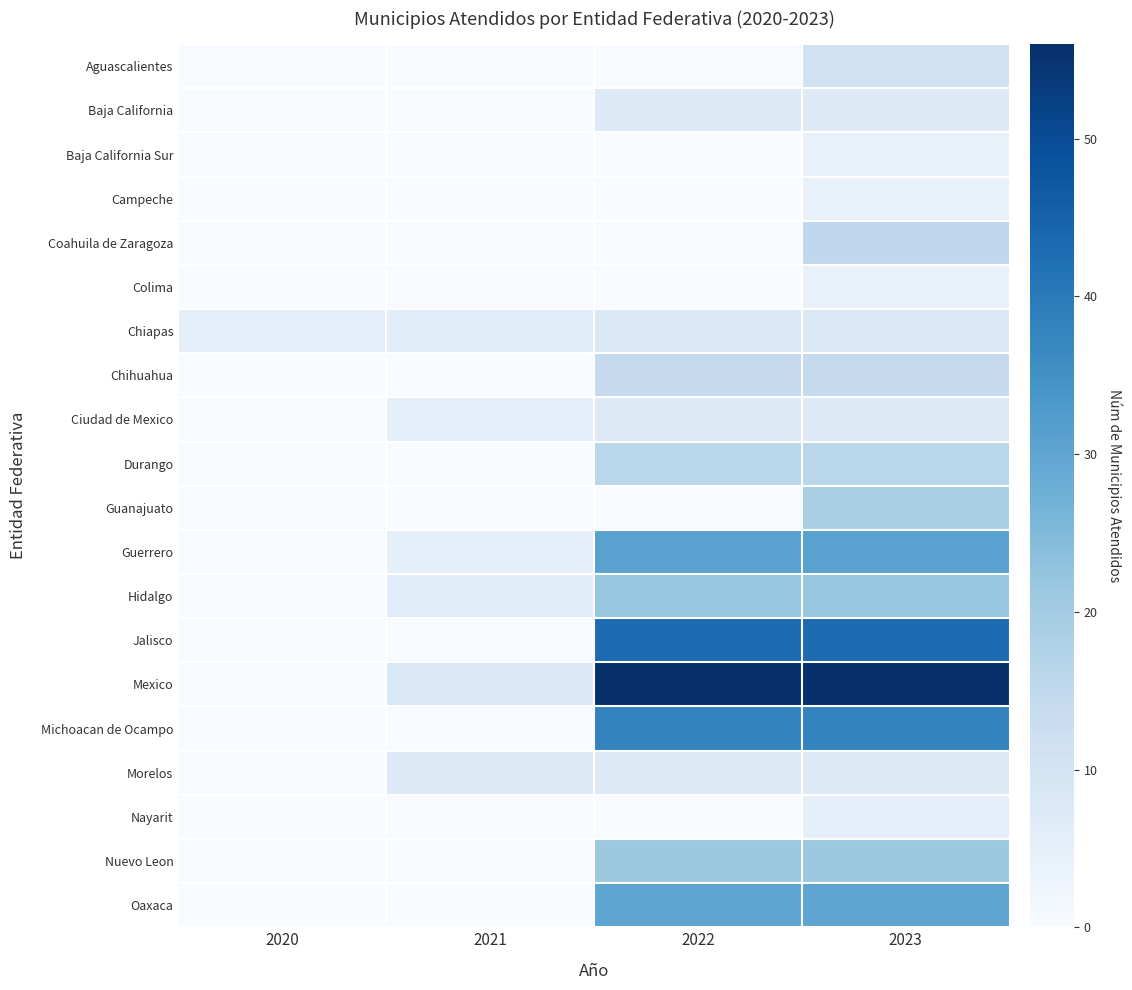

Which series has the largest range (max minus min)?

Mexico